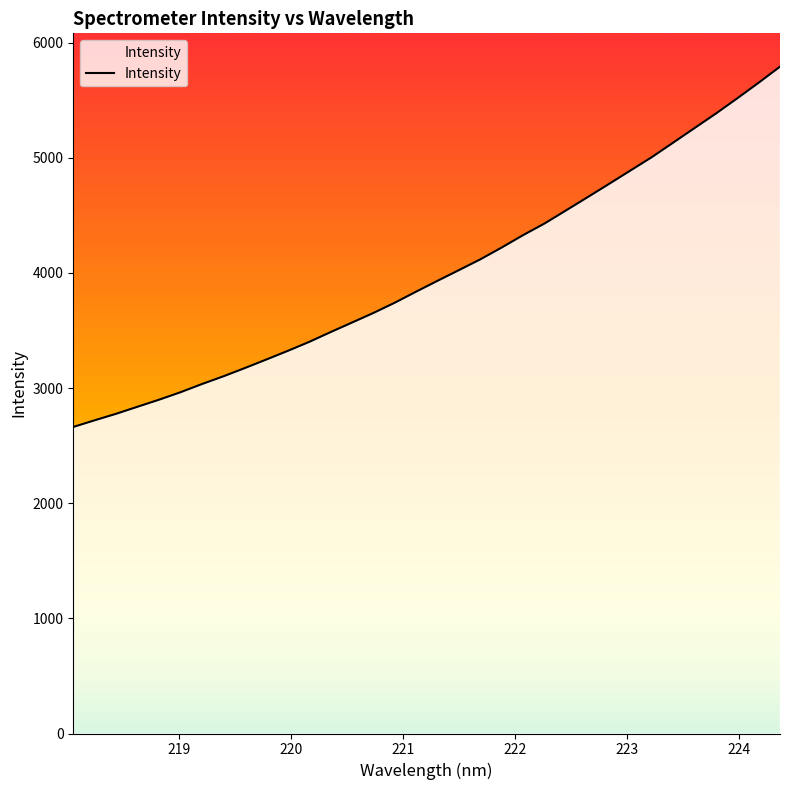

What is the minimum value shown in the chart?

2662.5